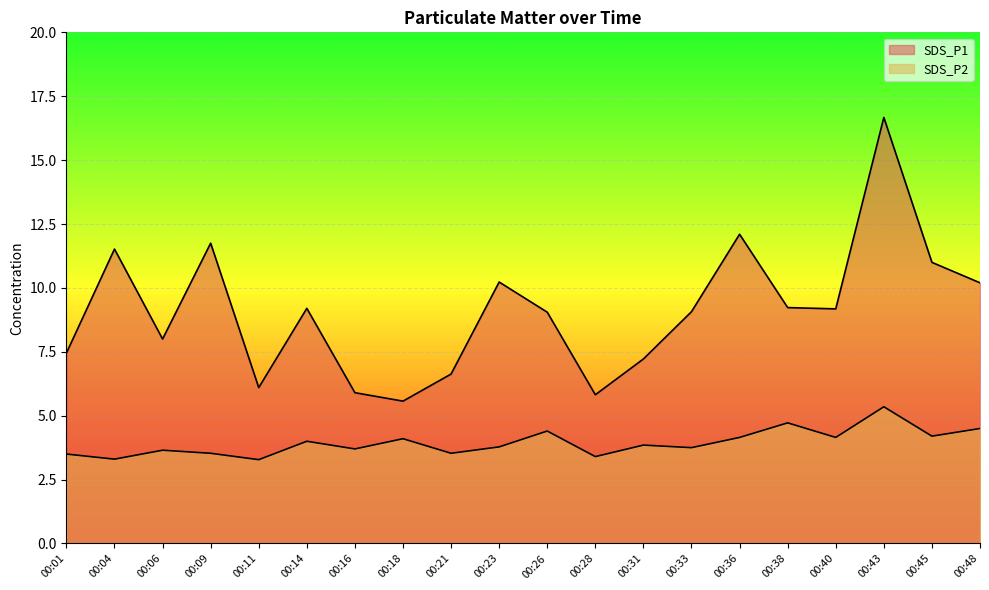

True or false: SDS_P2 has a value of 5.4 at 00:09.

False